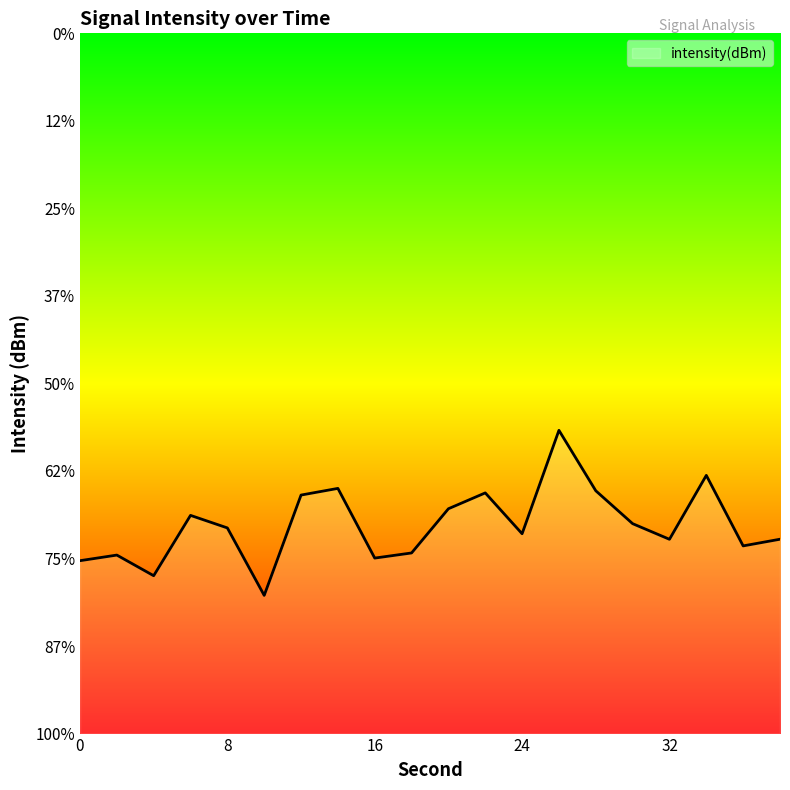

At which category does the data reach its first local peak?

2